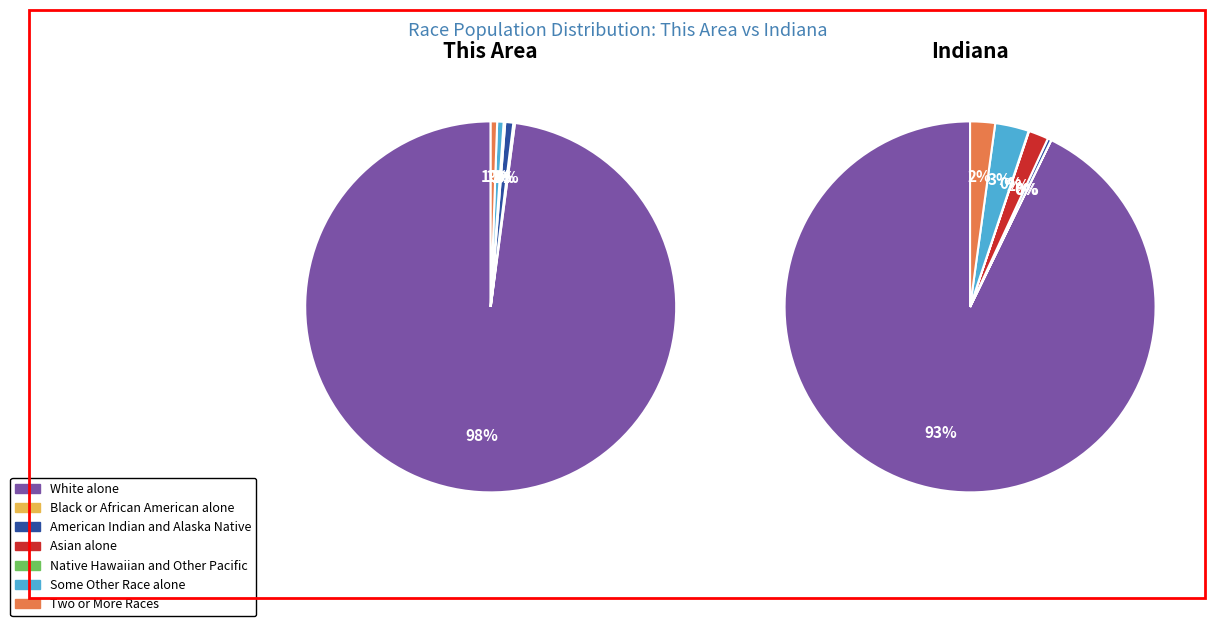

What percentage is the White alone slice, to the nearest percent?

98%